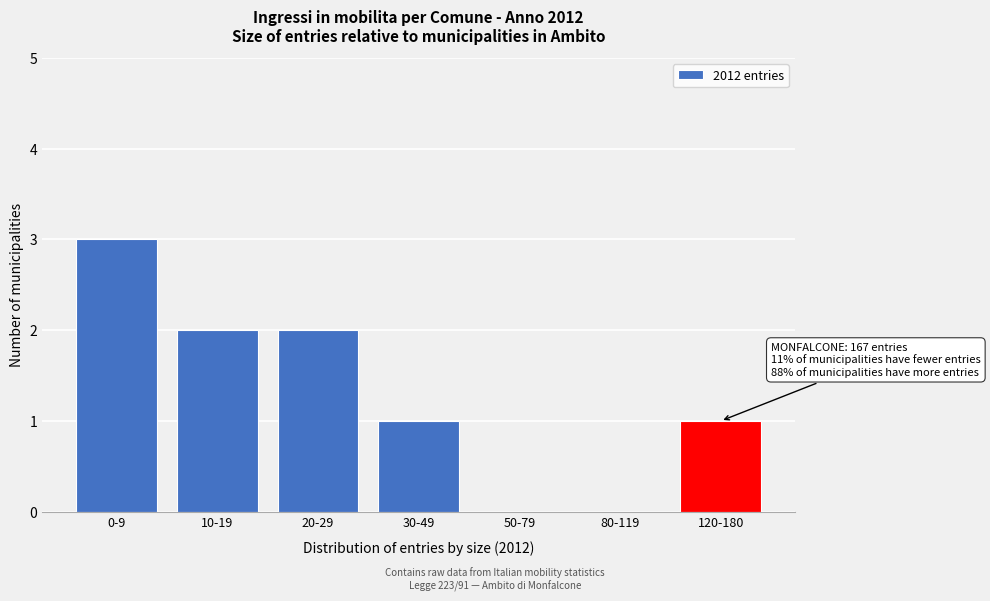

Reading left to right, list all the values displayed in this chart.

0-9=3	10-19=2	20-29=2	30-49=1	50-79=0	80-119=0	120-180=1